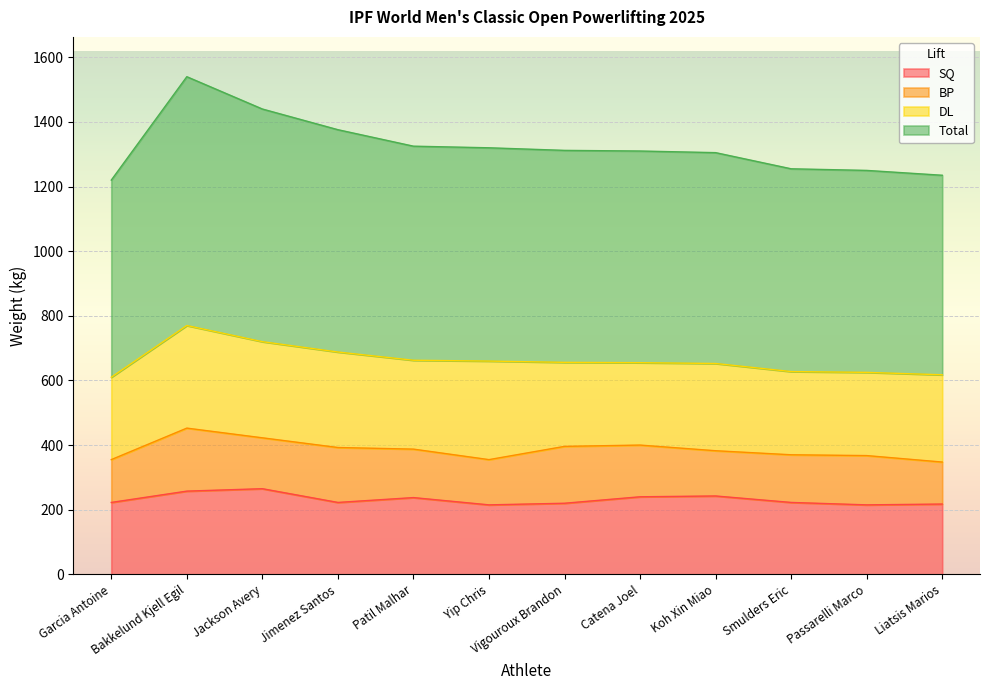

What is the value of the SQ point at the 10th from the left?

222.5